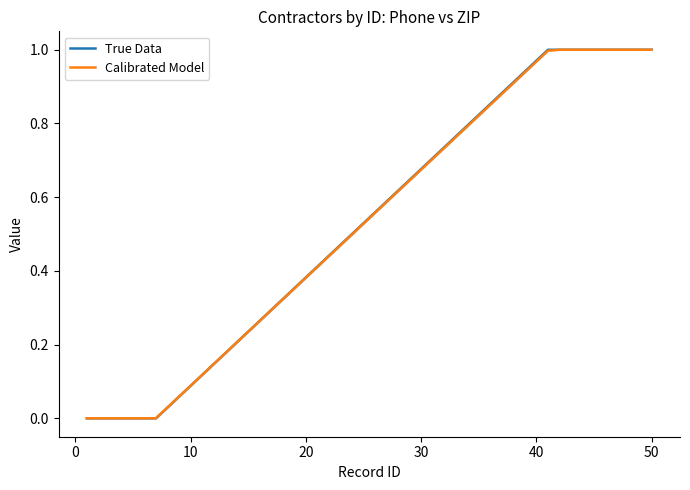

Is this an area chart (filled region under the line)?

No